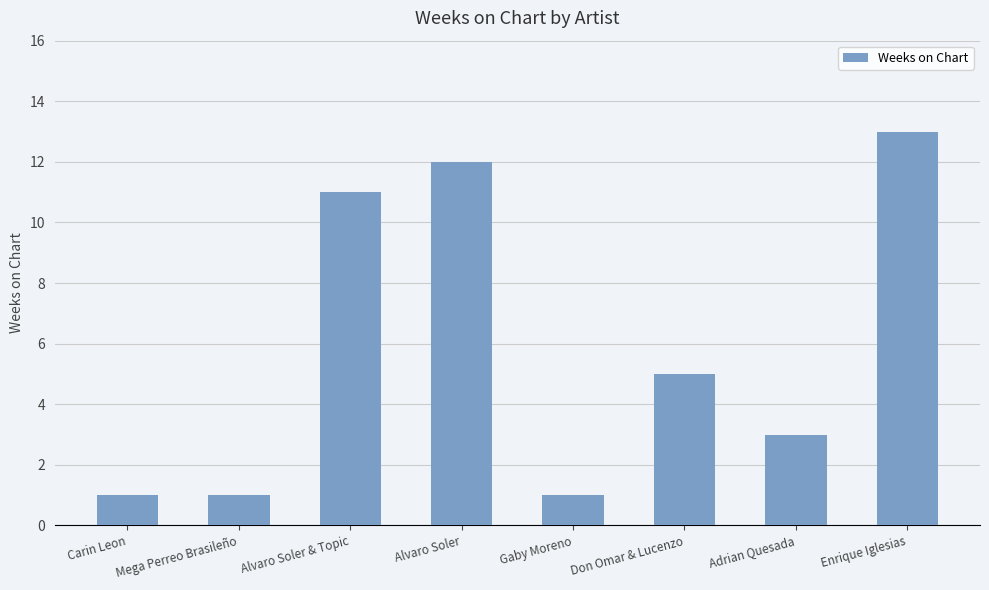

Which has a higher value, Don Omar & Lucenzo or Gaby Moreno?

Don Omar & Lucenzo